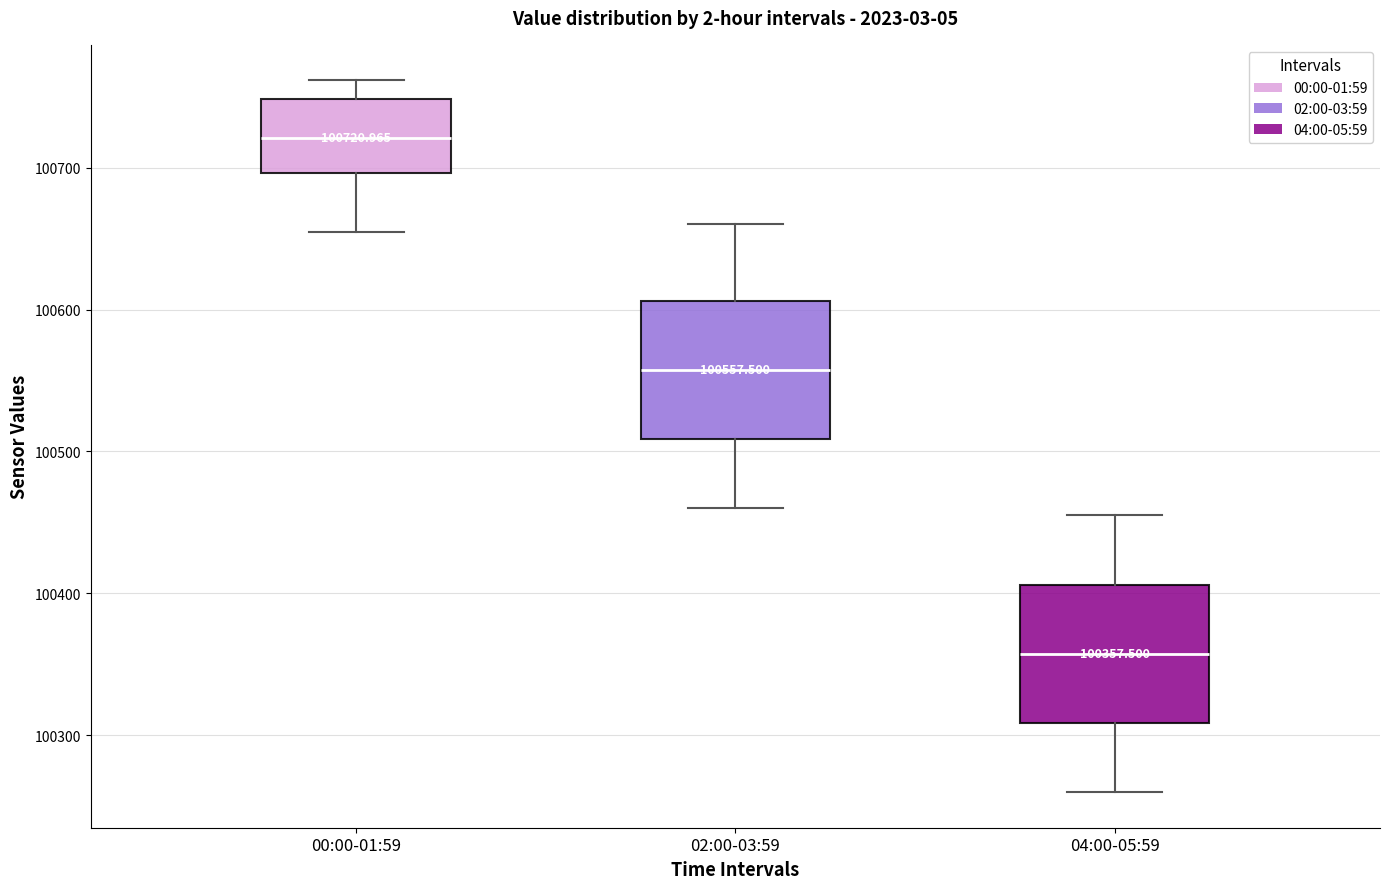

Which box's median line is the highest?

00:00-01:59